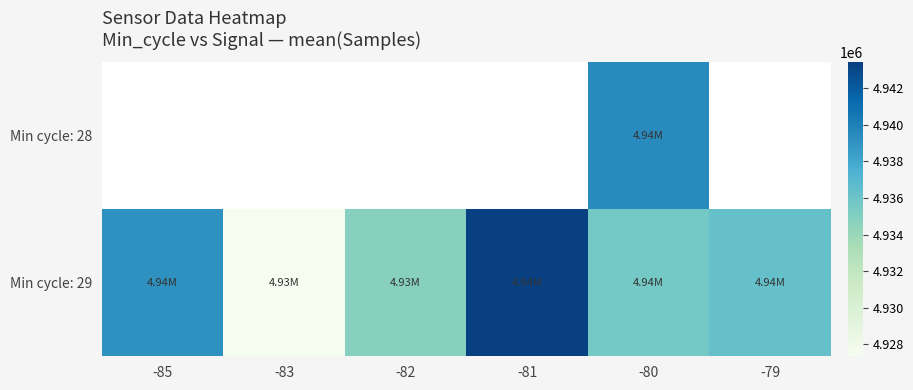

Which series changed the most between -85 and -83?

Min cycle: 29